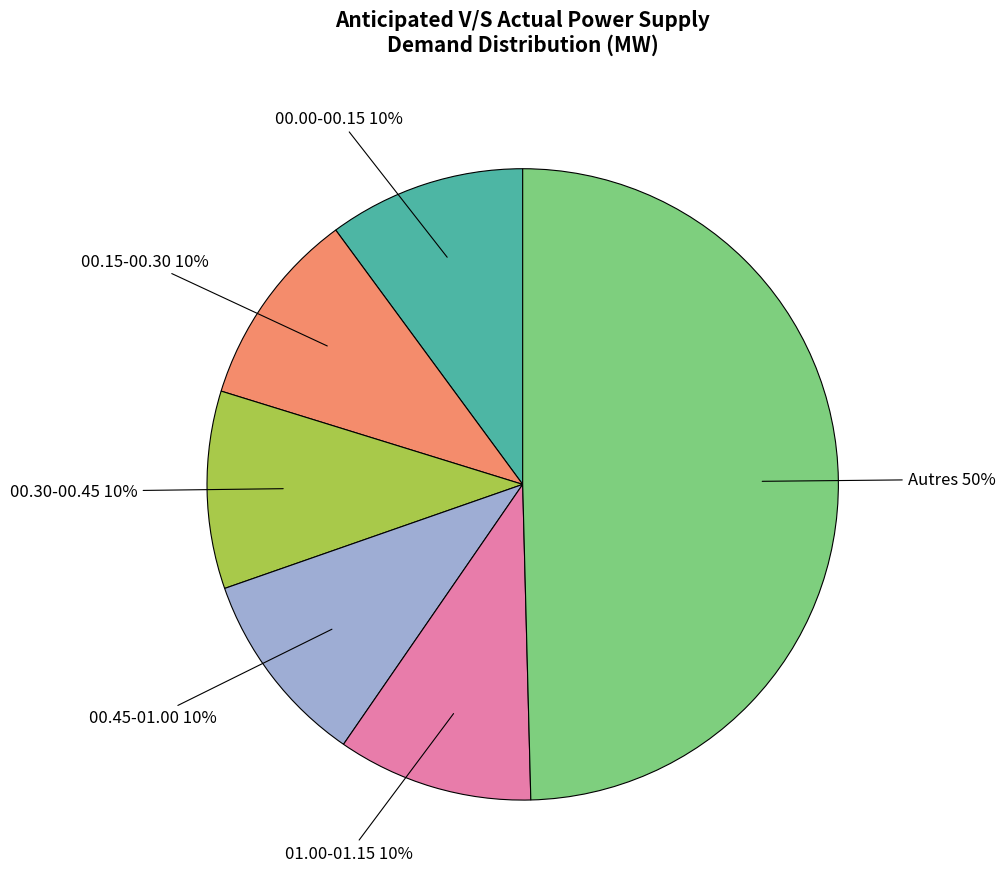

Which category has the biggest portion of the pie?

Autres